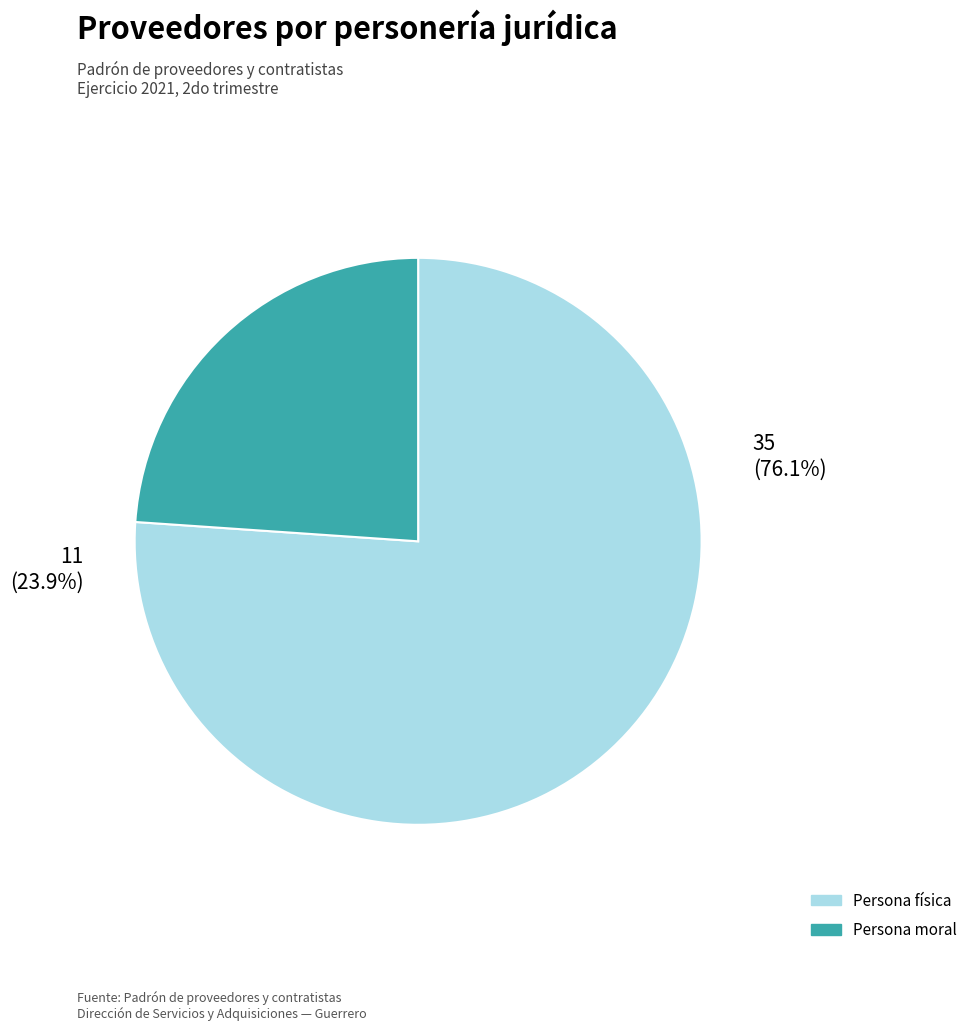

Approximately how many times larger is the value at Persona moral compared to Persona física?

0.3